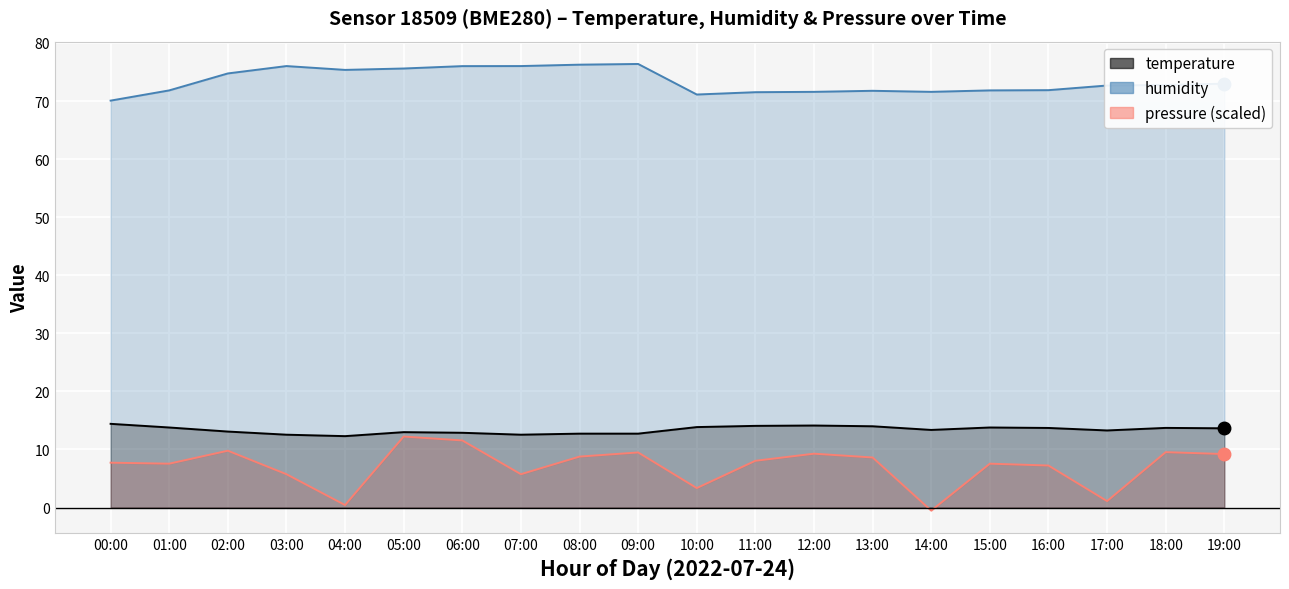

Rank the series by their maximum value, from highest to lowest.

humidity, temperature, pressure_norm